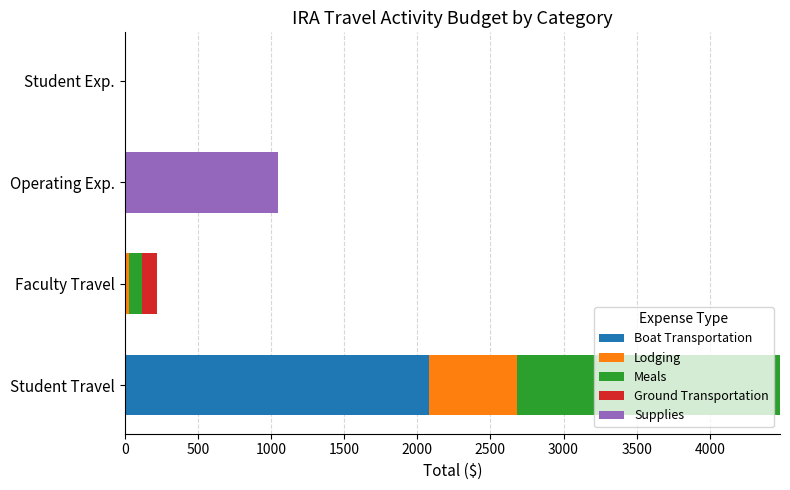

At which category is the sum across all series the highest?

Student Travel